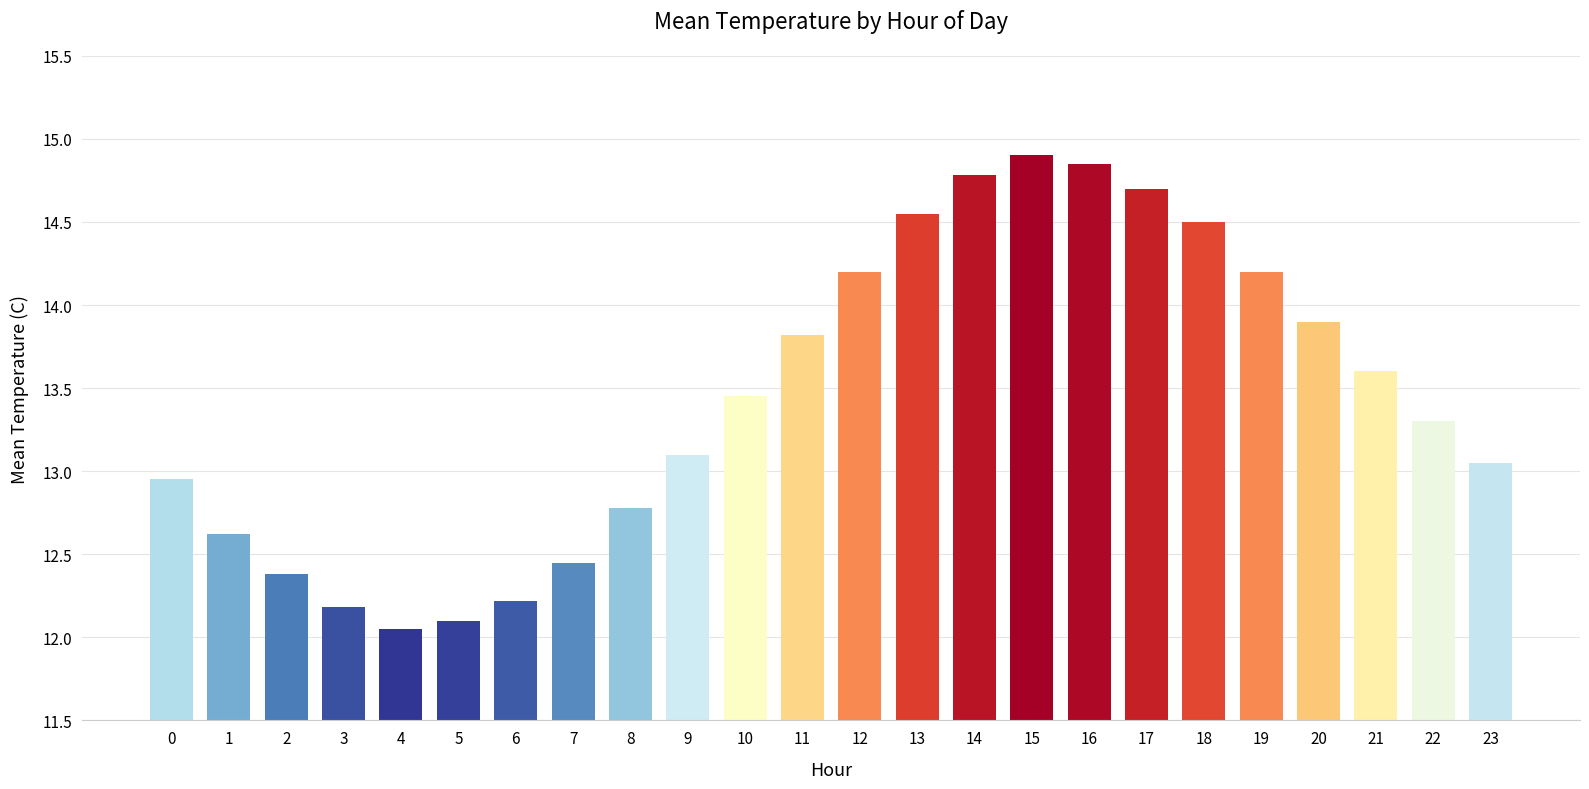

What is the value of the 20th bar from the left?

14.2